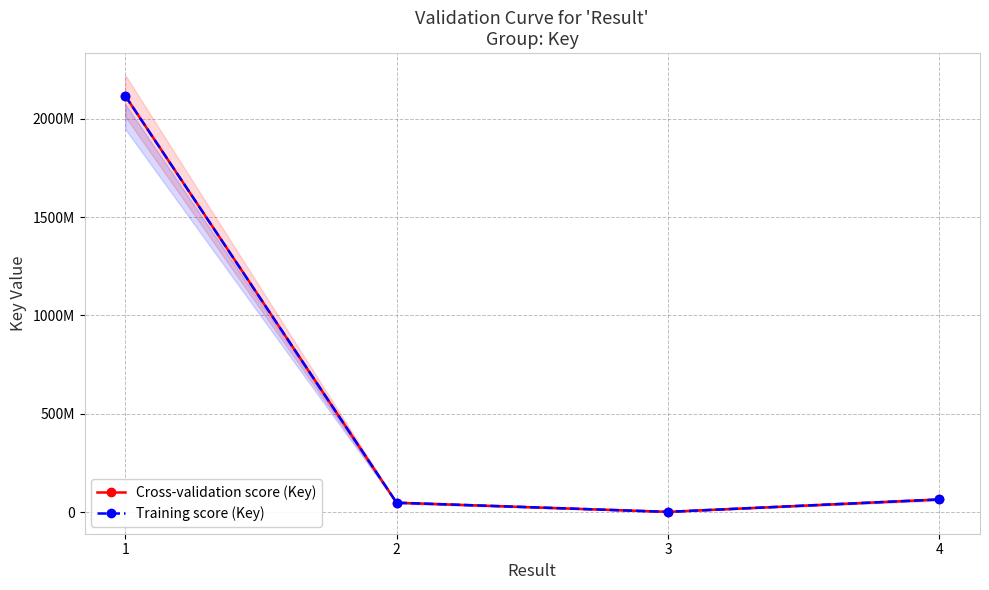

Is this an area chart (filled region under the line)?

No